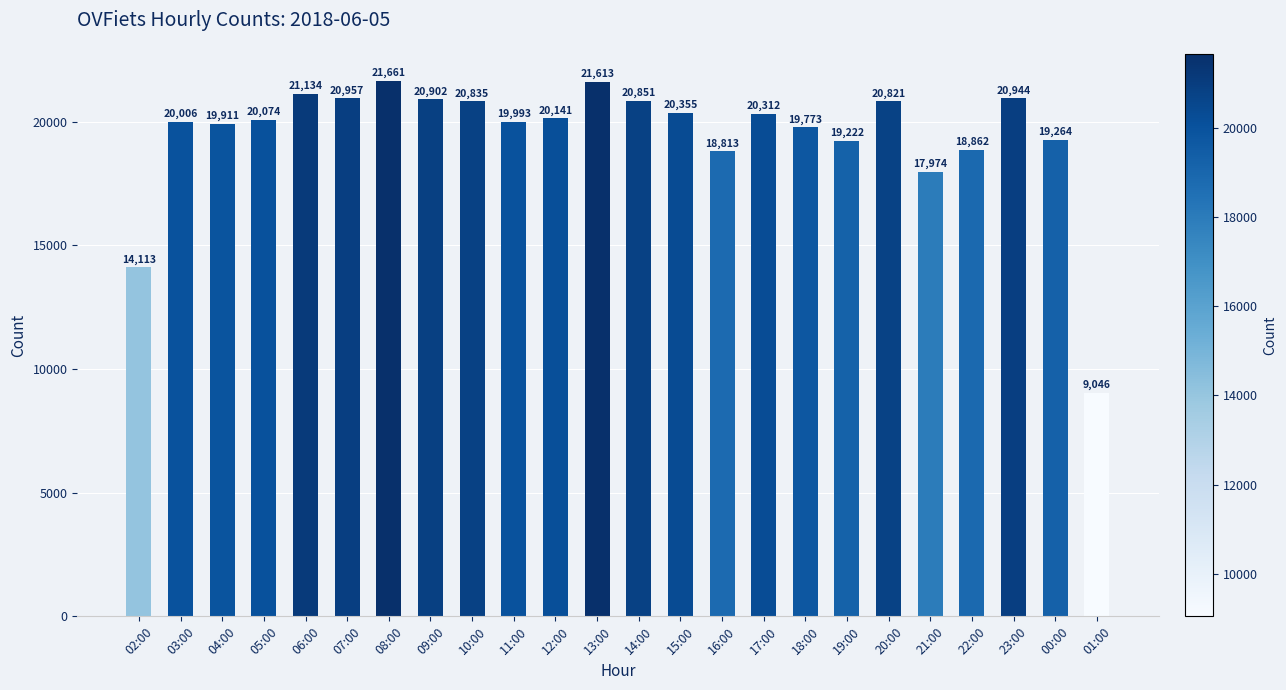

Are the bars horizontal?

No